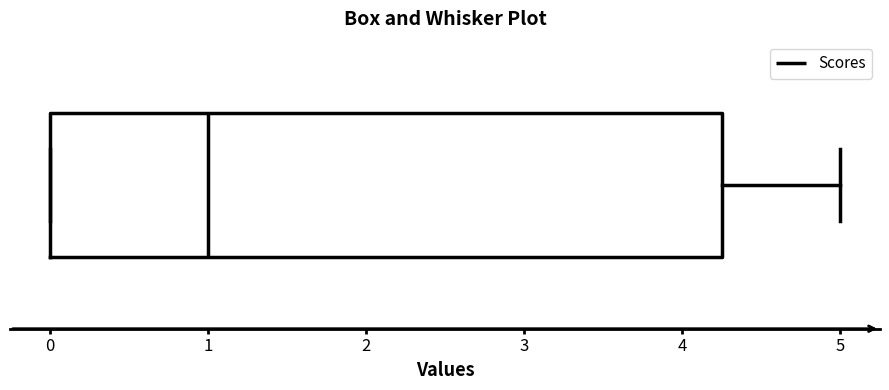

Where does the right whisker of the box end on the x-axis? The values are not printed on the chart, so give them approximately, as read against the axis.

5.0